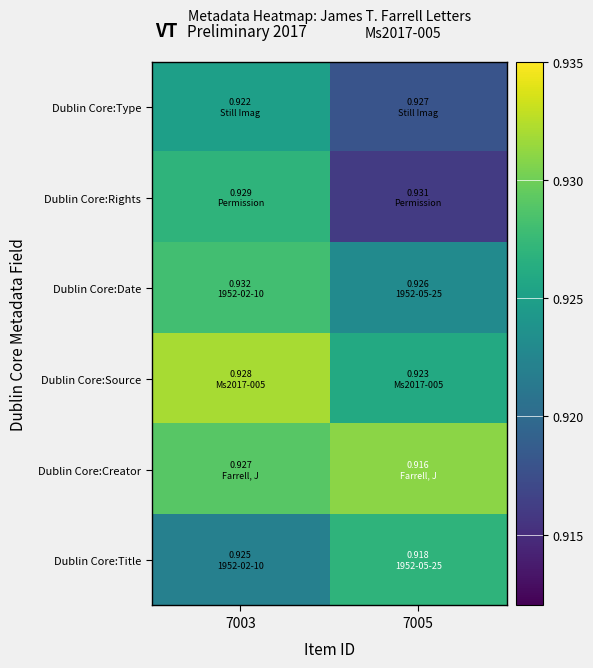

What is the smallest value displayed?

0.9